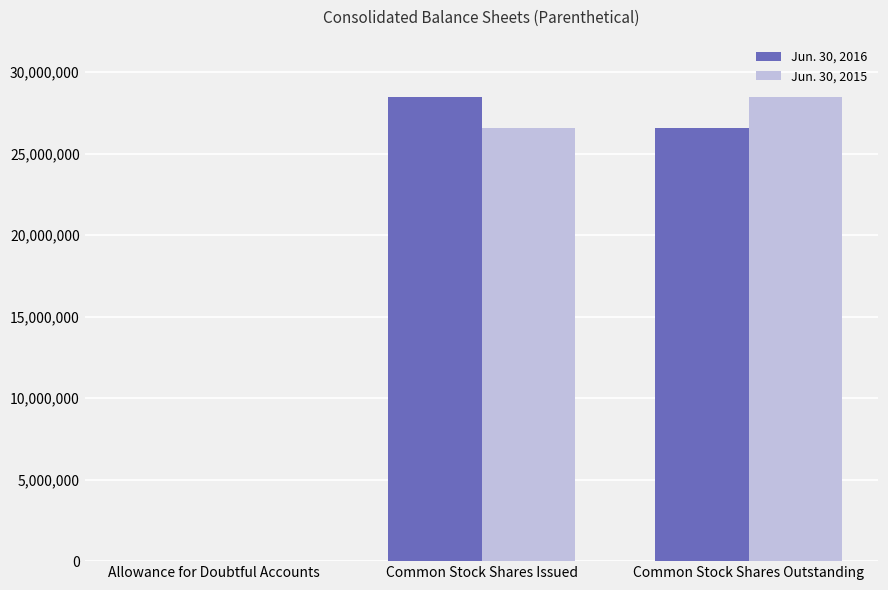

How many groups of bars are there?

3